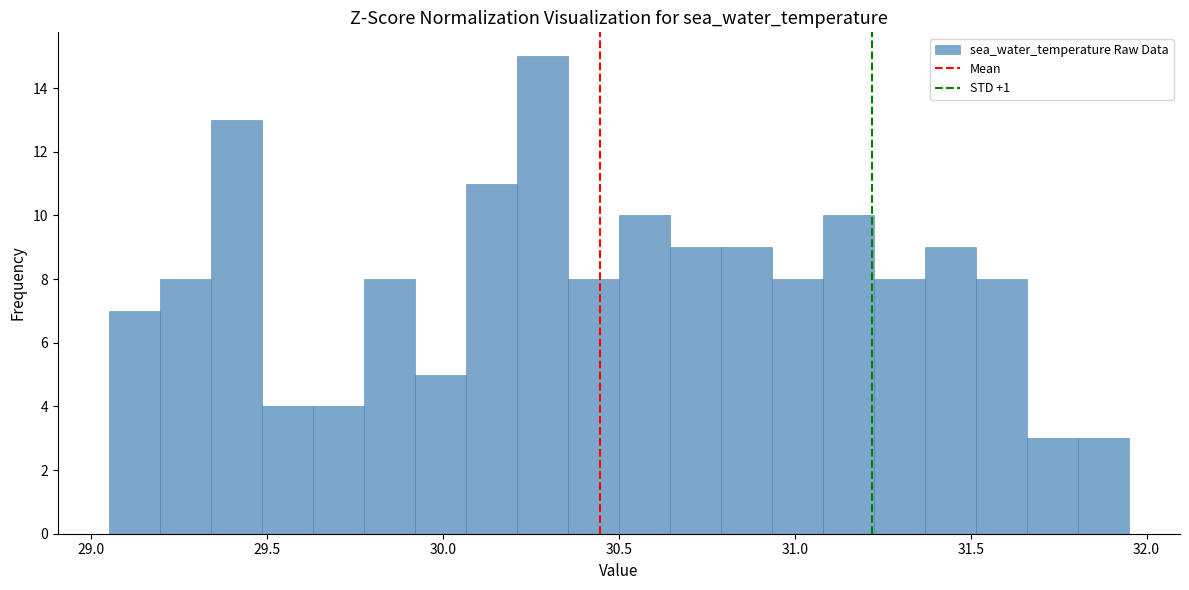

Read against the x-axis, roughly where is the centre of the tallest bar?

30.30